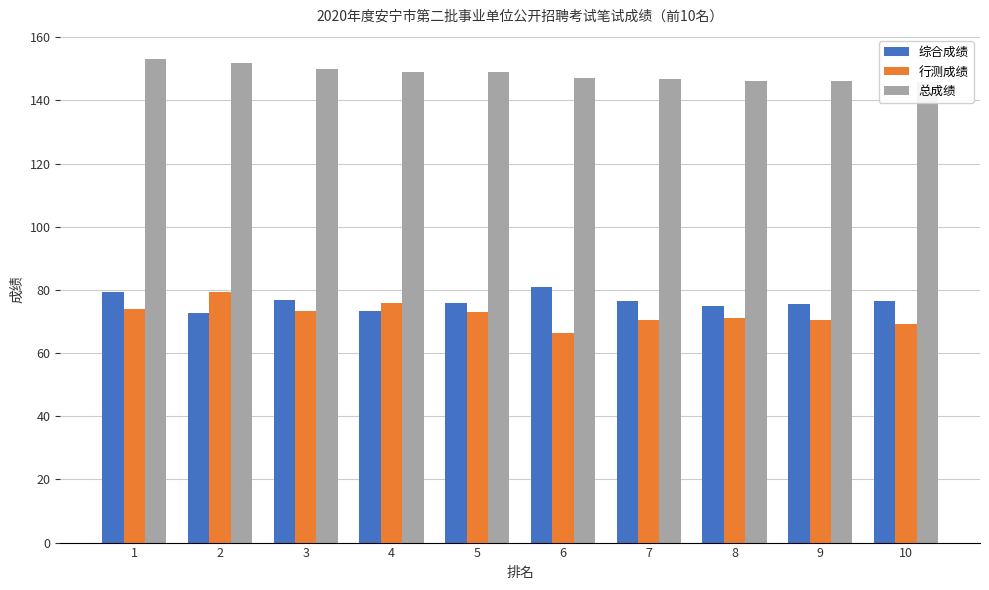

Which series has the widest spread of values?

行测成绩